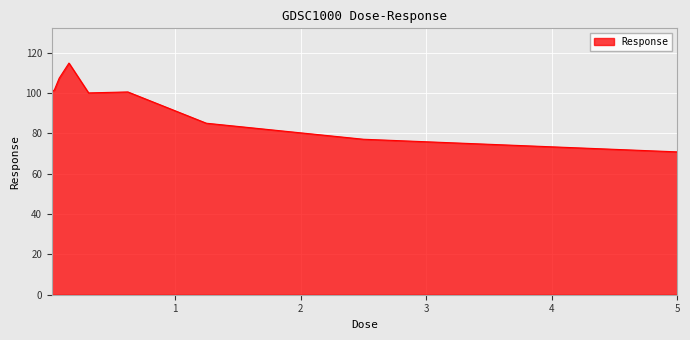

What is the maximum value shown in the chart?

114.8